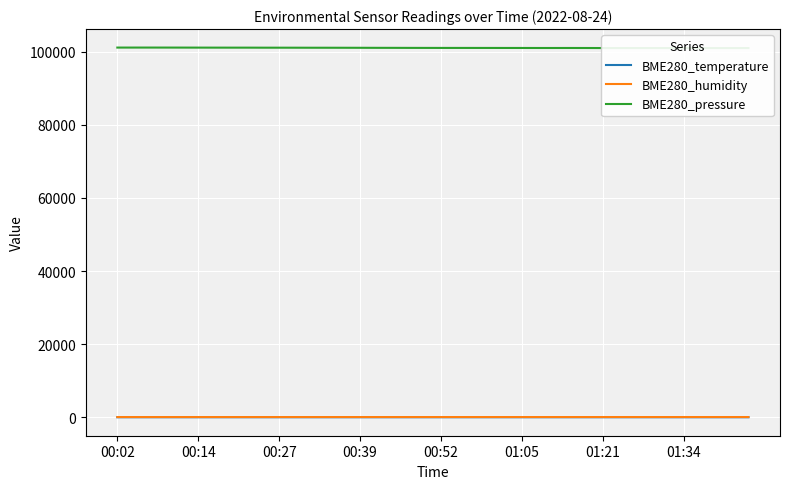

At which category is the sum across all series the highest?

00:27